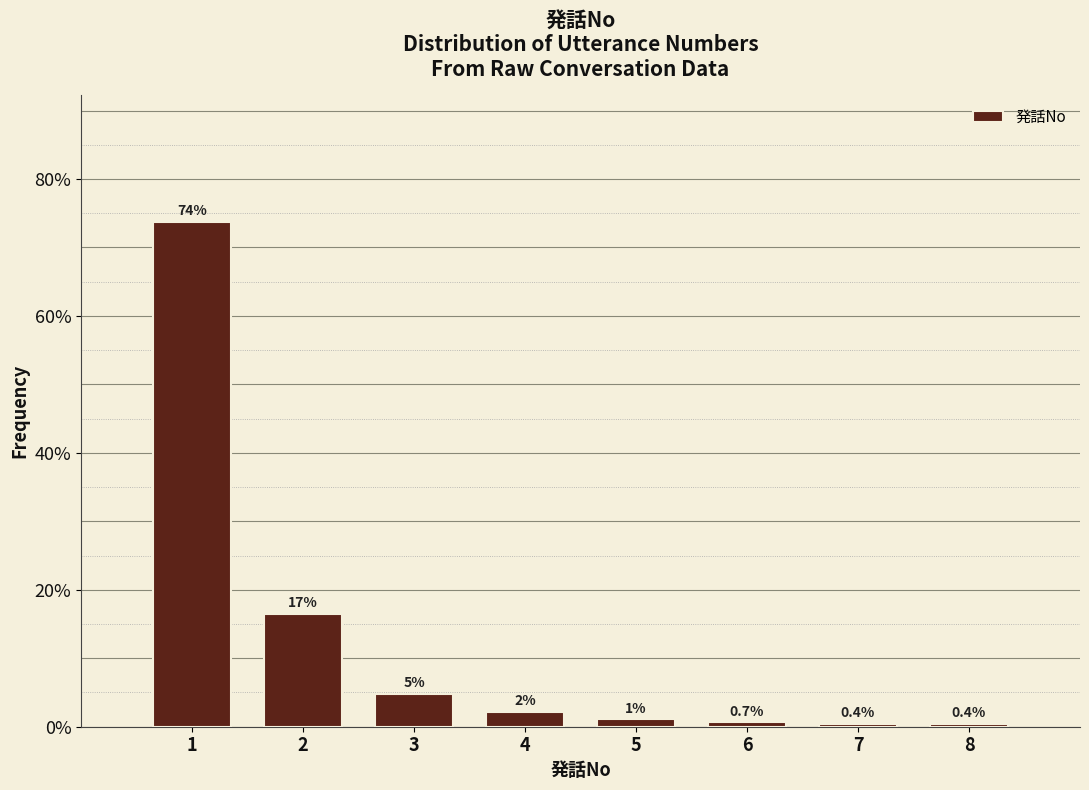

Between 4 and 3, which is larger?

3